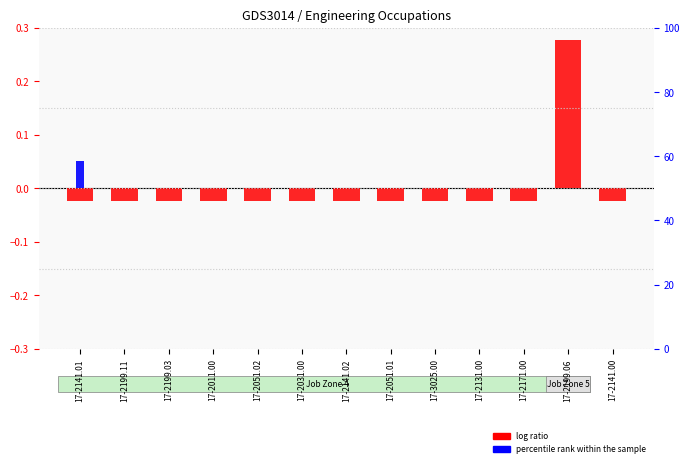

What is the difference between the maximum and minimum values in the log ratio series?

0.3